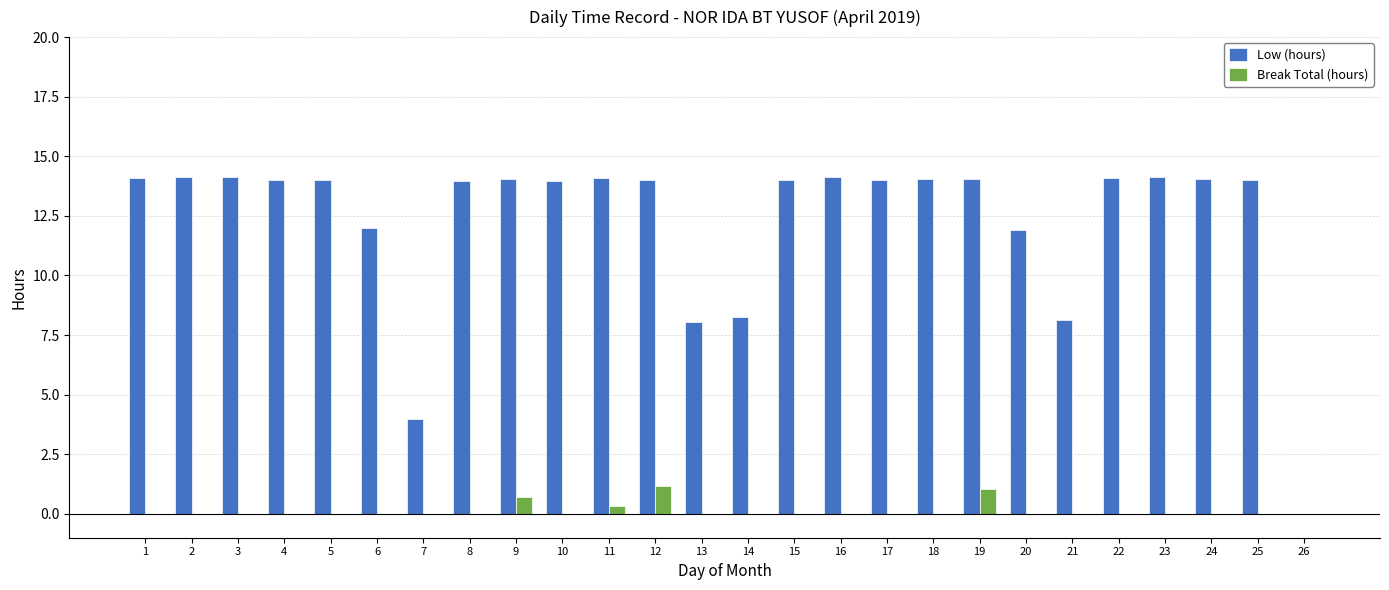

What is the average value of the Break Total (hours) series?

0.1